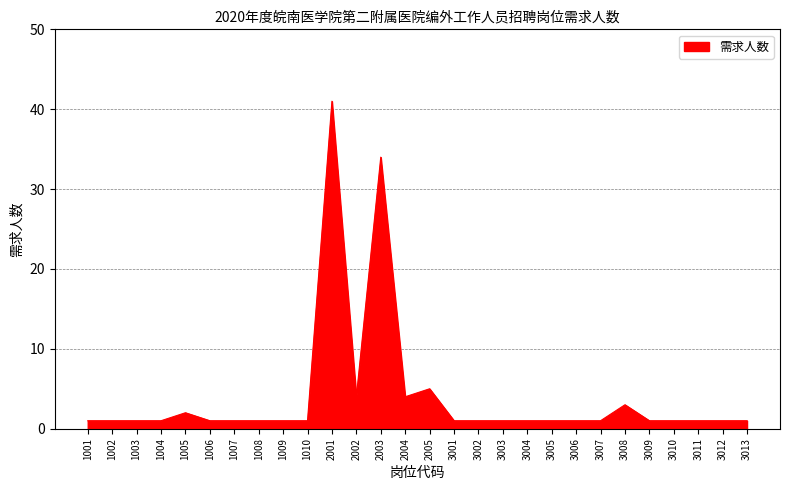

What is the ratio of the value at 1005 to the value at 3006?

2.0